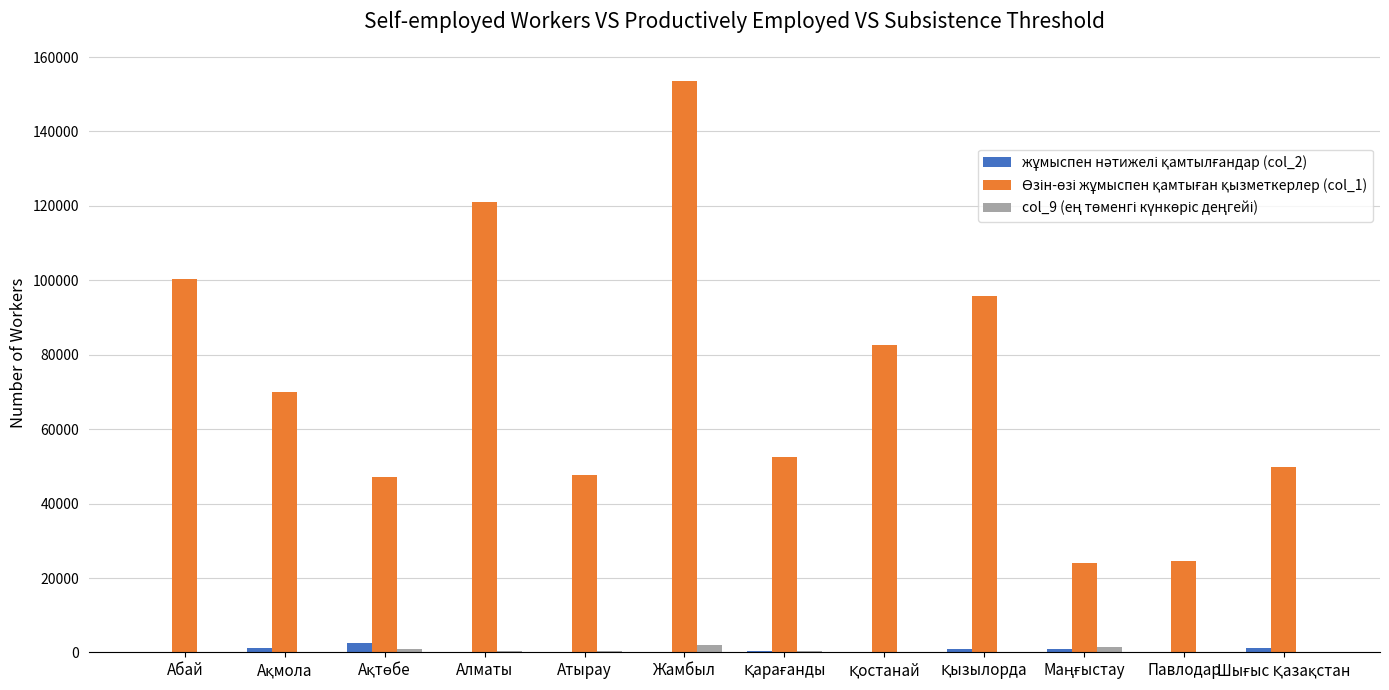

At which category is the sum across all series the highest?

Жамбыл